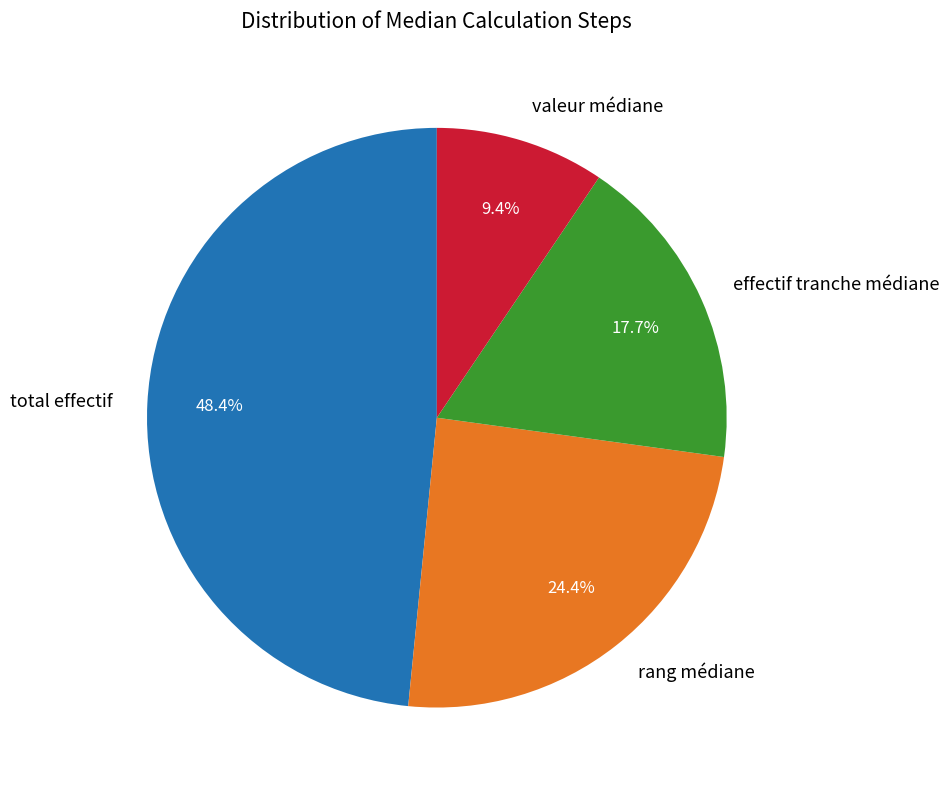

Rank the categories by value from highest to lowest.

total effectif, rang médiane, effectif tranche médiane, valeur médiane